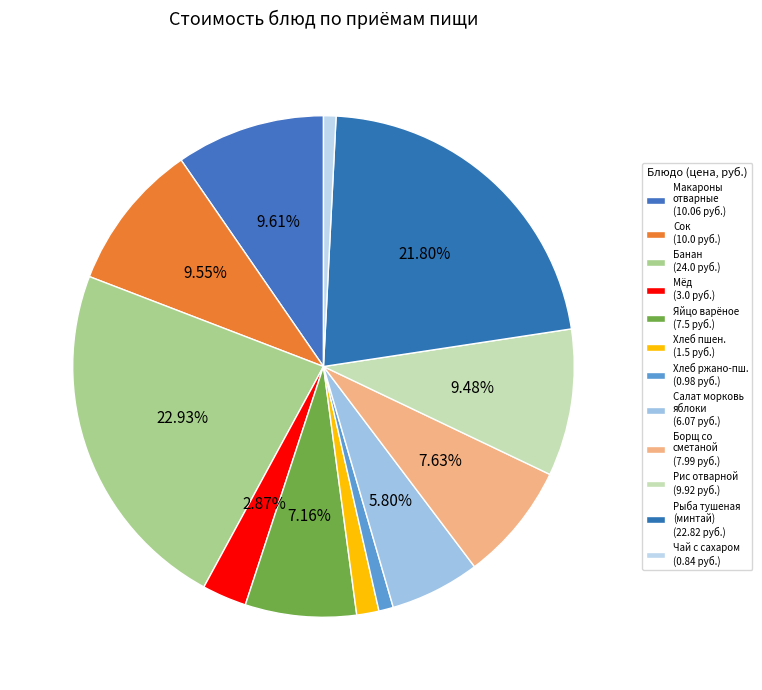

How many slices are in this pie chart?

12